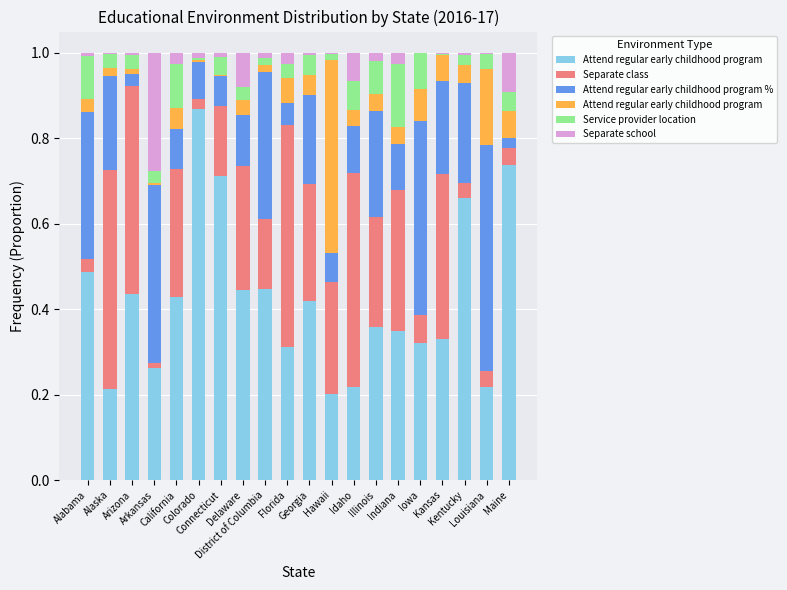

Is it true that Service provider location equals 0.0 at District of Columbia?

True